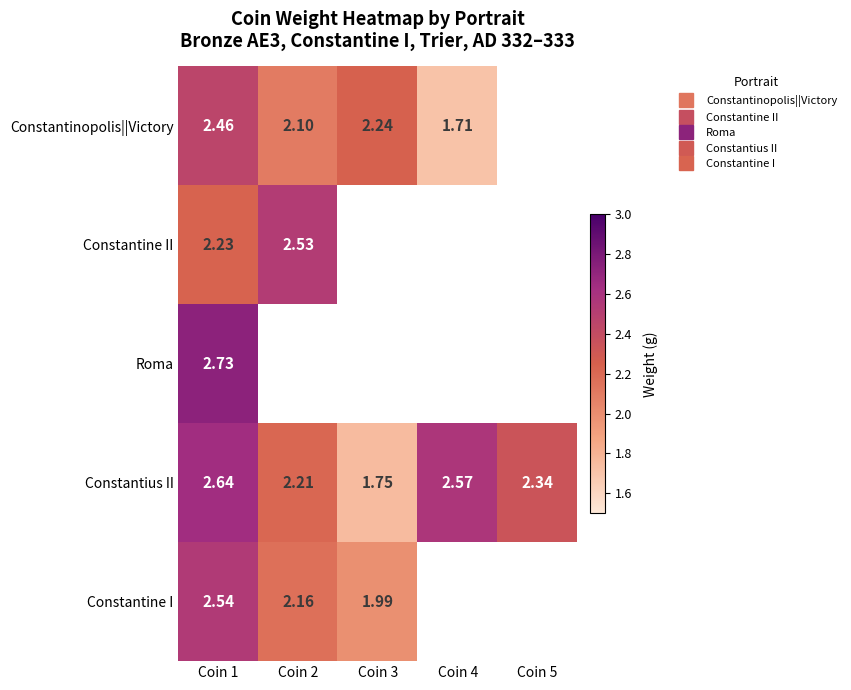

Between Coin 3 and Coin 4, which is larger?

Coin 3